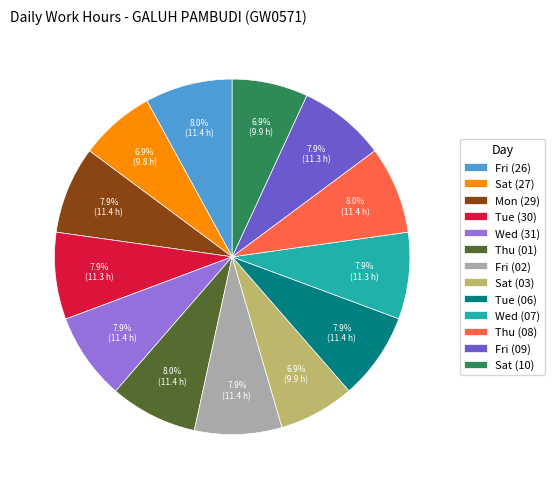

Is there any slice that represents more than half of the pie?

No